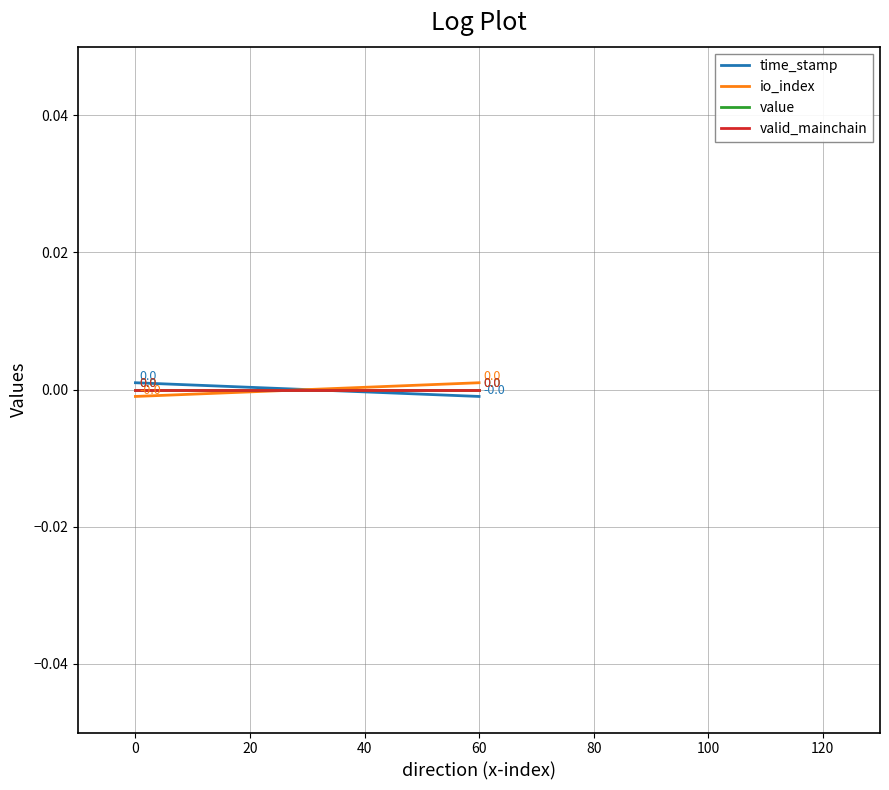

Which series has the widest spread of values?

time_stamp